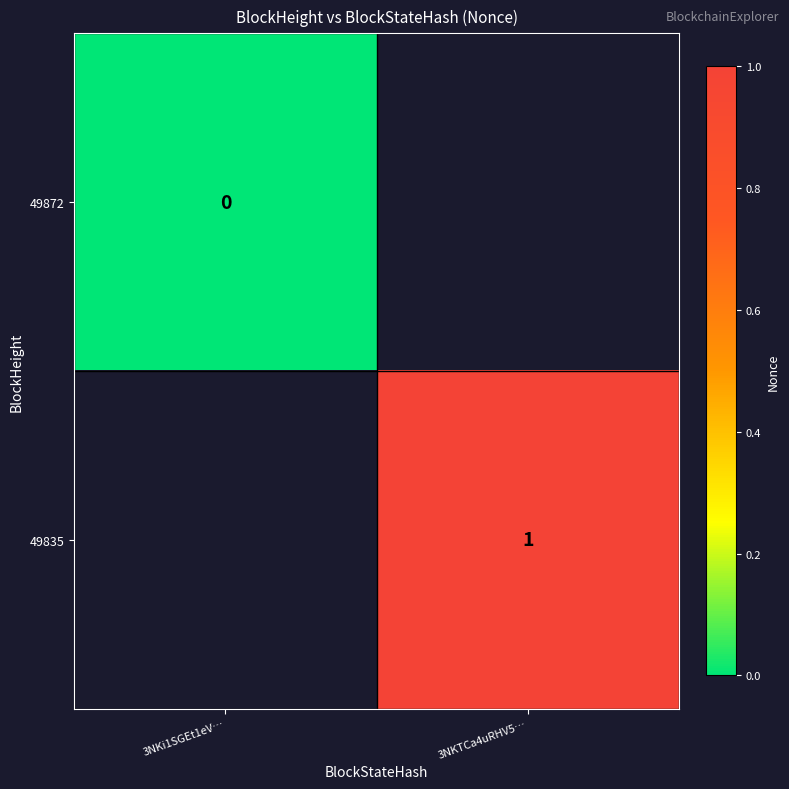

At how many categories does at least one series exceed 0?

1